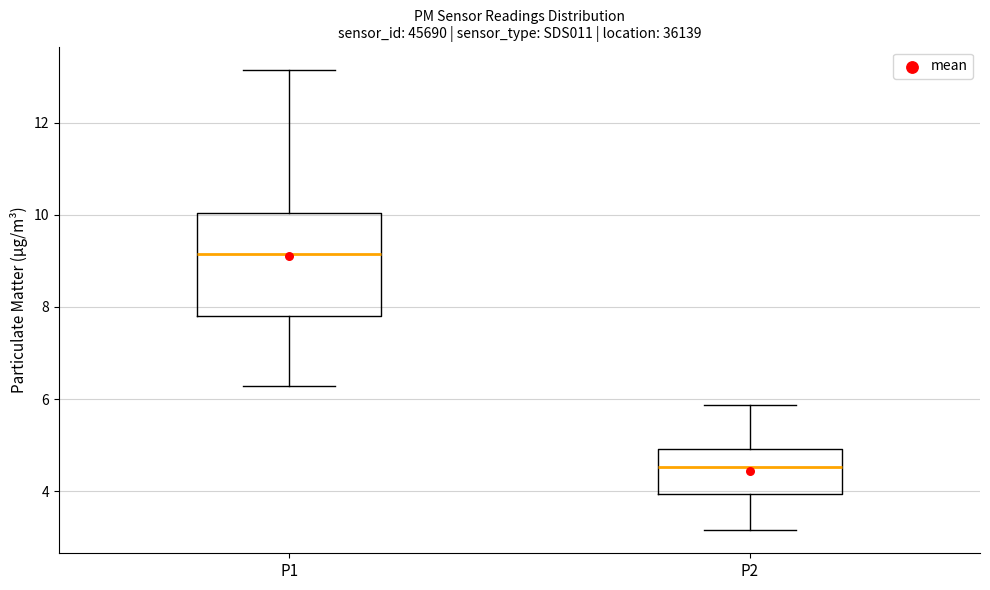

Which box has the lowest median line?

P2